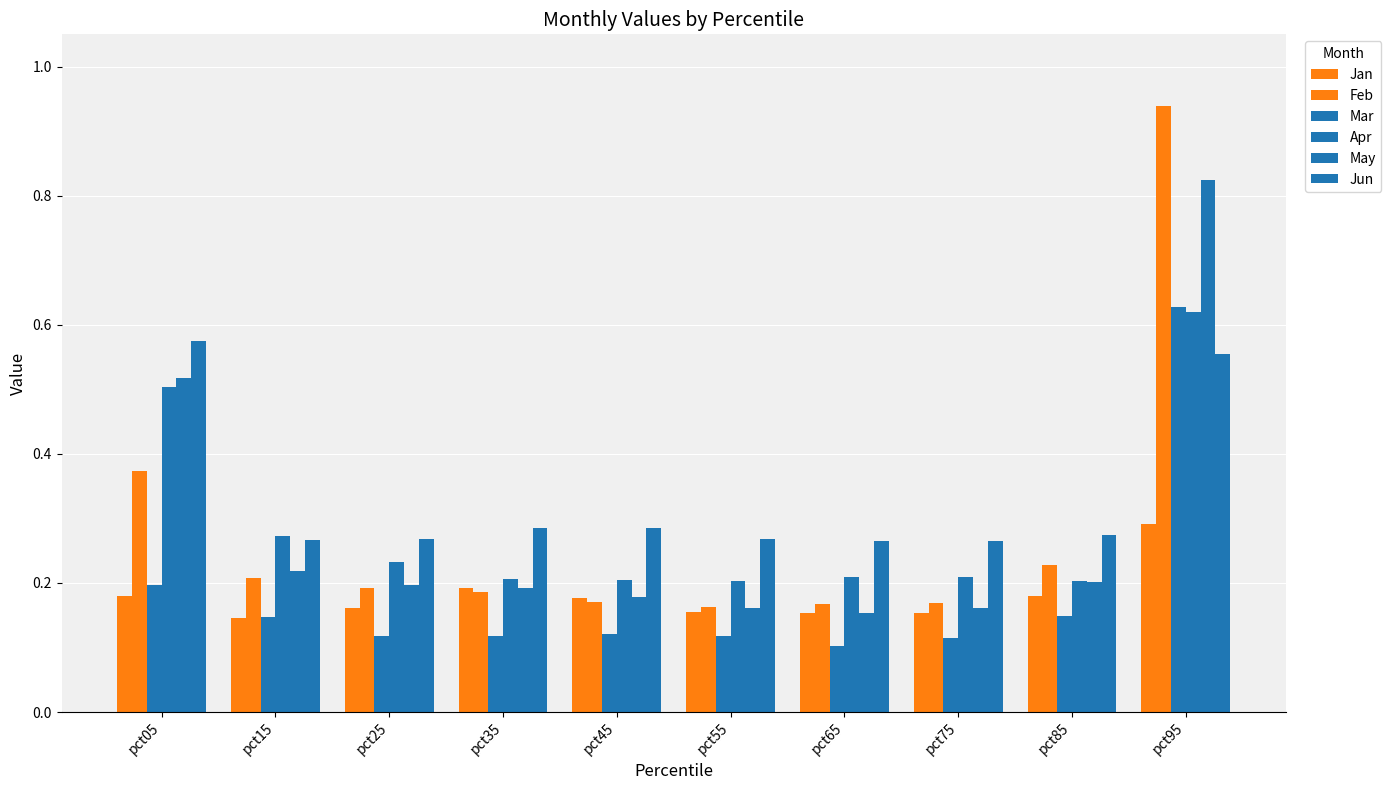

True or false: Feb has a value of 0.2 at pct55.

False